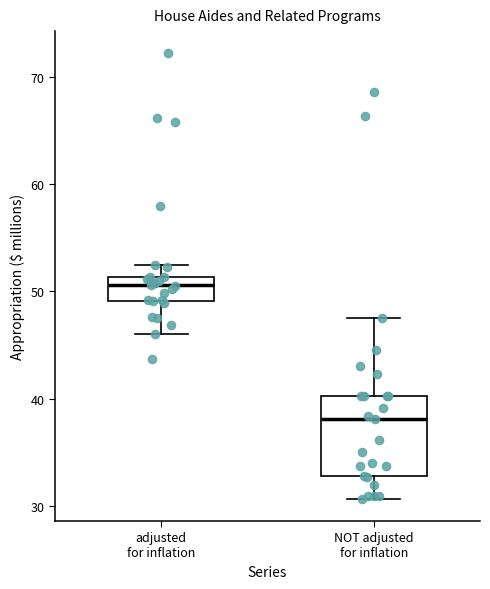

Which box has the highest median line?

adjusted for inflation